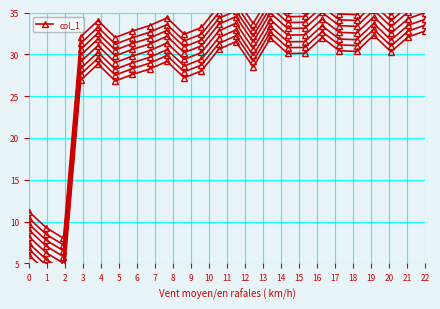

What is the change in value from 5 to 19?

+3.5